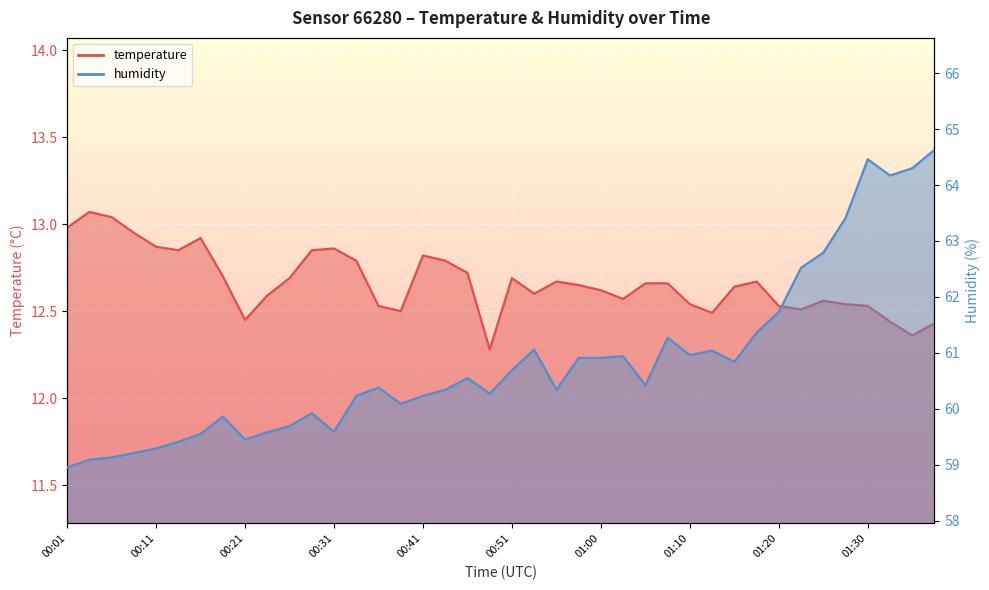

What is the sum of all temperature values?

506.6